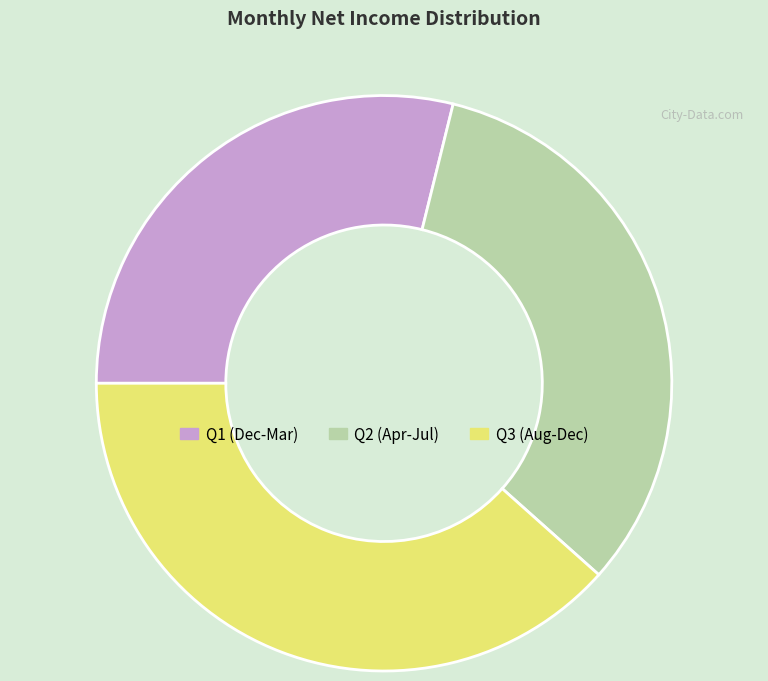

Count the number of slices in the pie.

3